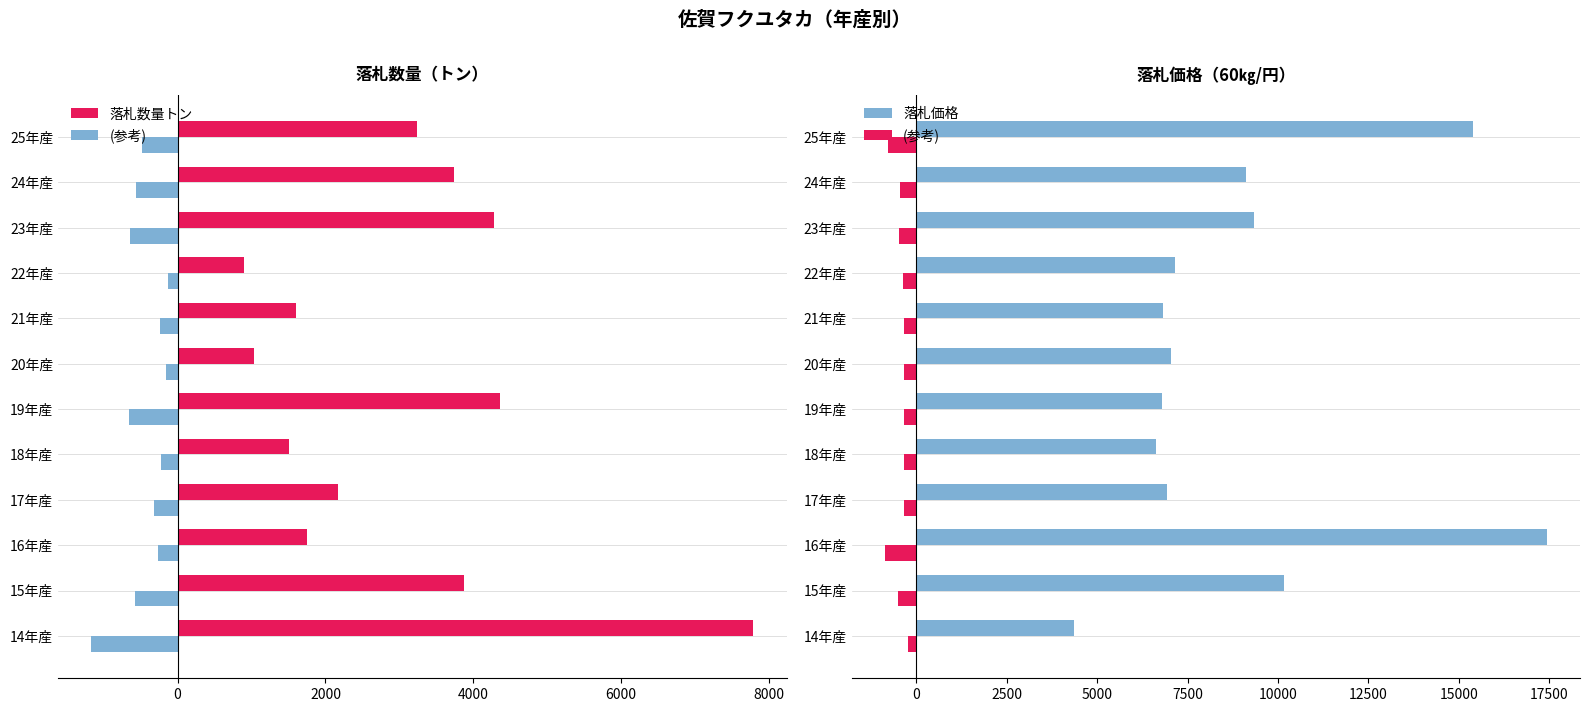

List the series in order of their peak value, highest first.

落札価格, 落札数量トン, (参考)